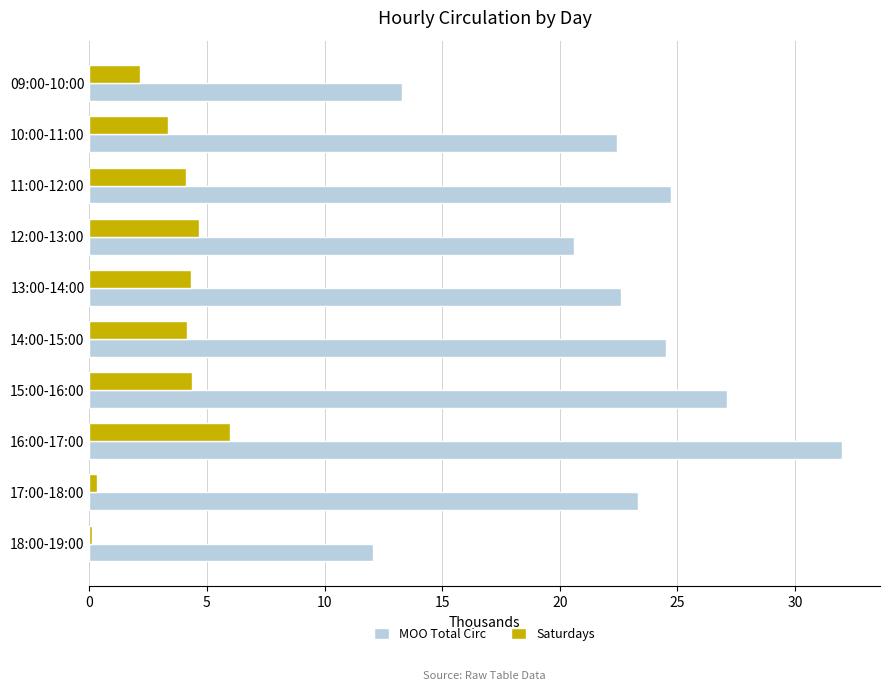

What is the sum of all MOO Total Circ values?

222.7